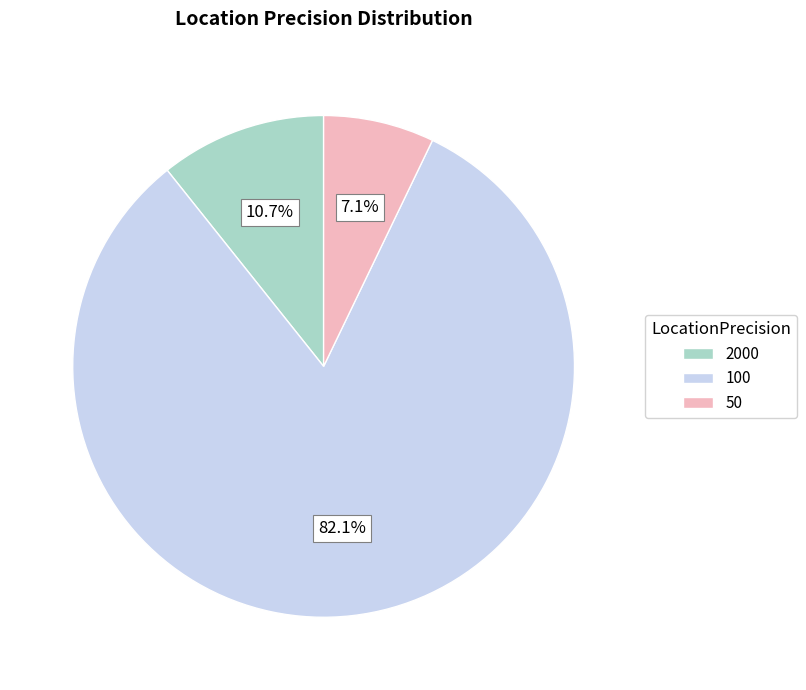

What percentage is NOT represented by 50?

92.9%